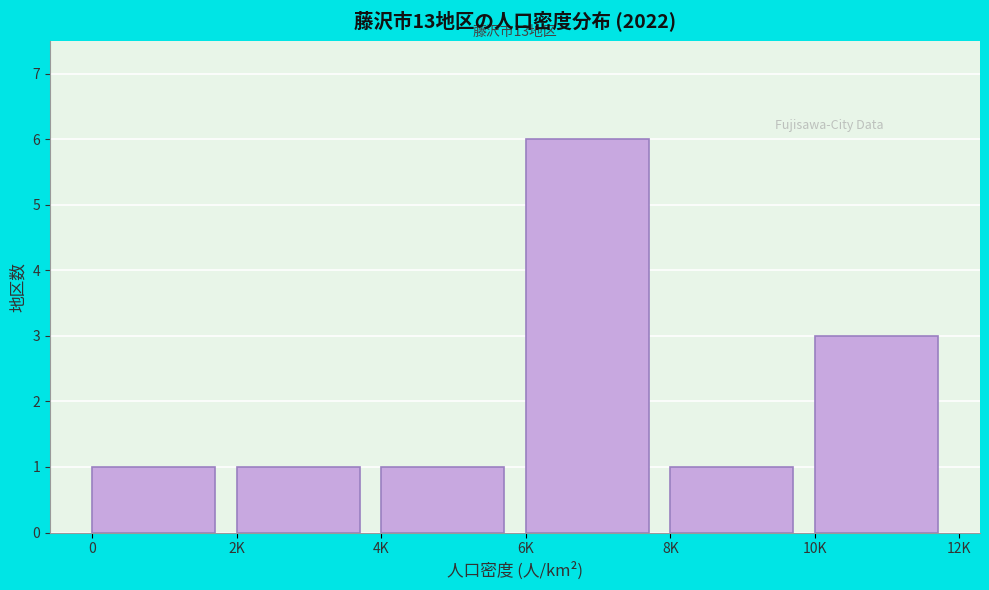

Reading left to right, extract all data points from this chart.

0=1	2K=1	4K=1	6K=6	8K=1	10K=3